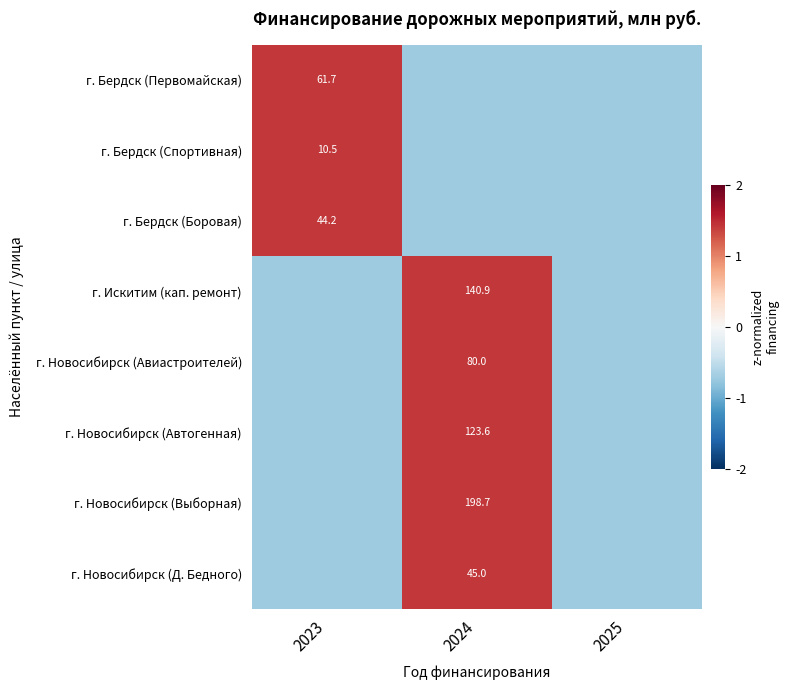

At 2023, list the series in order from largest to smallest.

г. Бердск (Первомайская), г. Бердск (Спортивная), г. Бердск (Боровая), г. Искитим (кап. ремонт), г. Новосибирск (Автогенная), г. Новосибирск (Д. Бедного), г. Новосибирск (Выборная), г. Новосибирск (Авиастроителей)